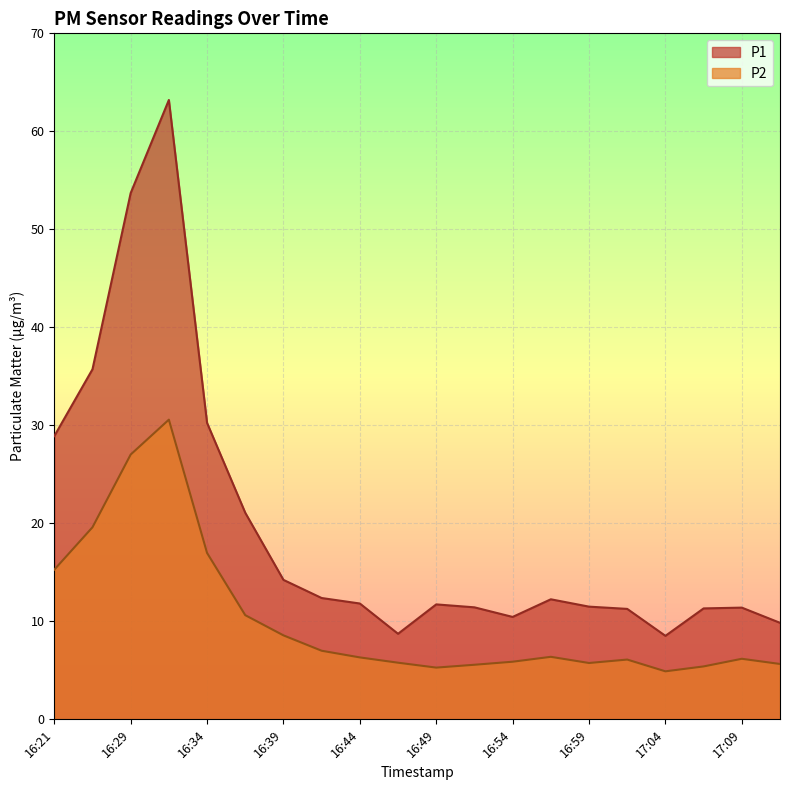

At which category is the sum across all series the highest?

16:31